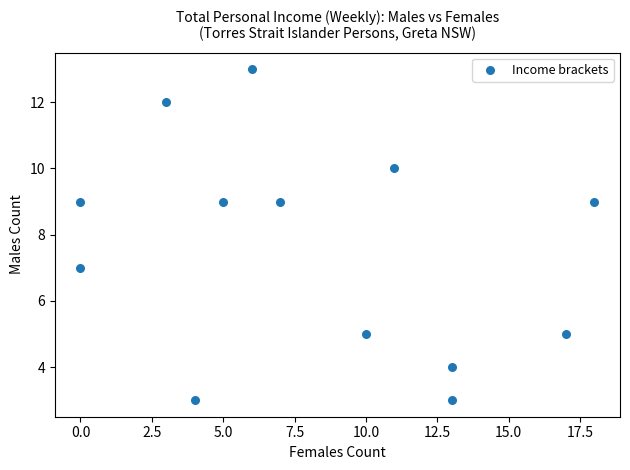

What is the range of Y values (max minus min)?

10